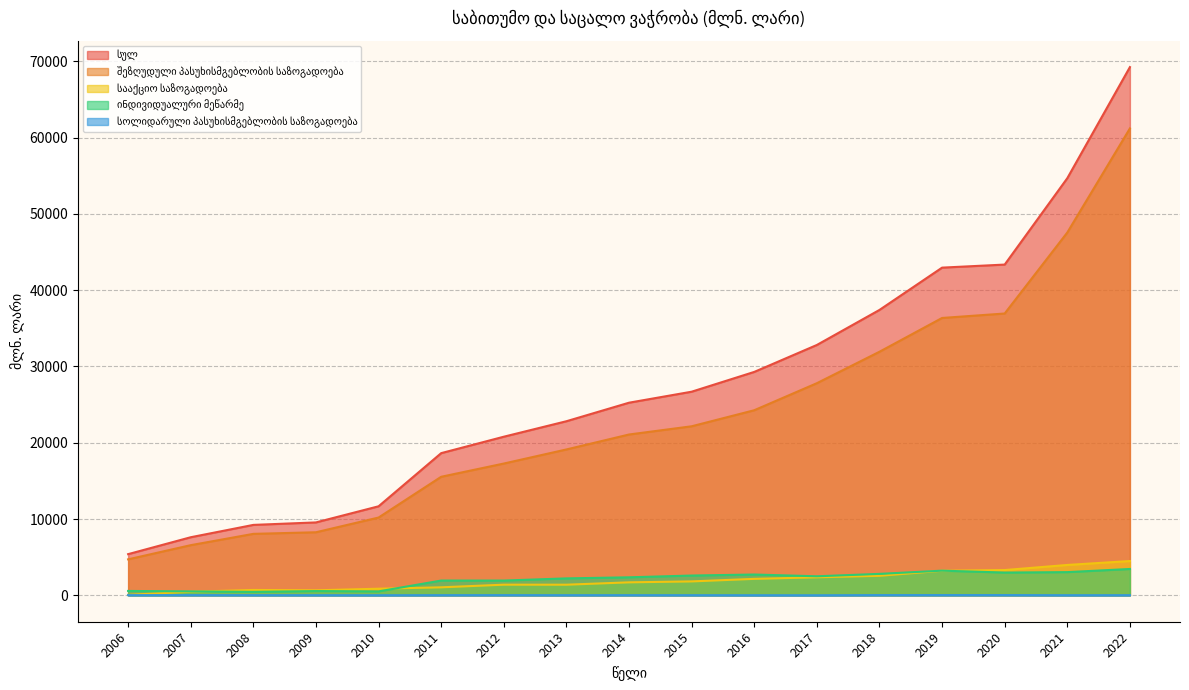

What is the difference between the maximum and second lowest values in the ინდივიდუალური მეწარმე series?

2938.7